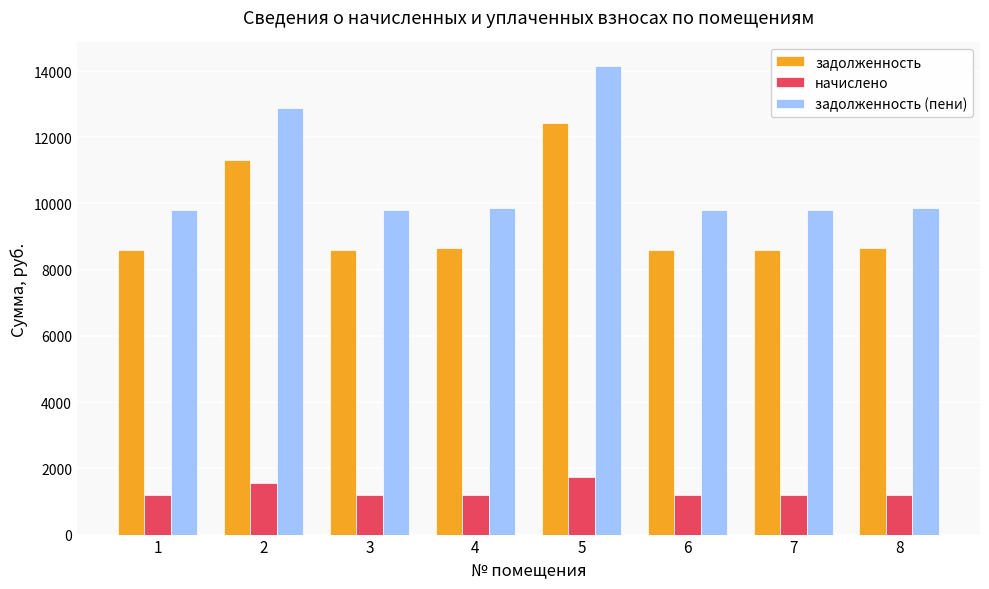

At 2, list the series in order from smallest to largest.

начислено, задолженность, задолженность (пени)